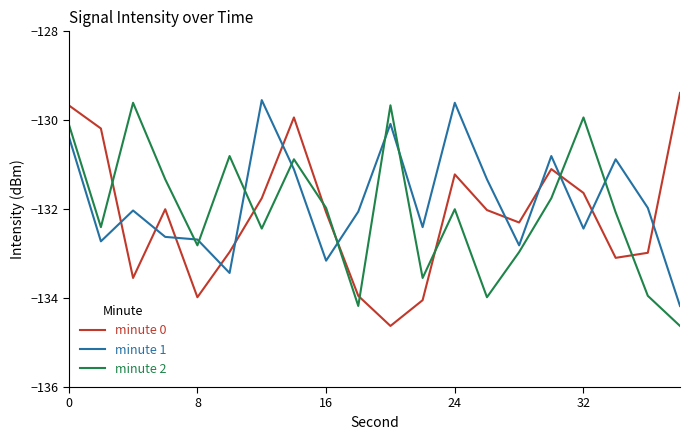

What is the minimum value shown in the chart?

-134.6